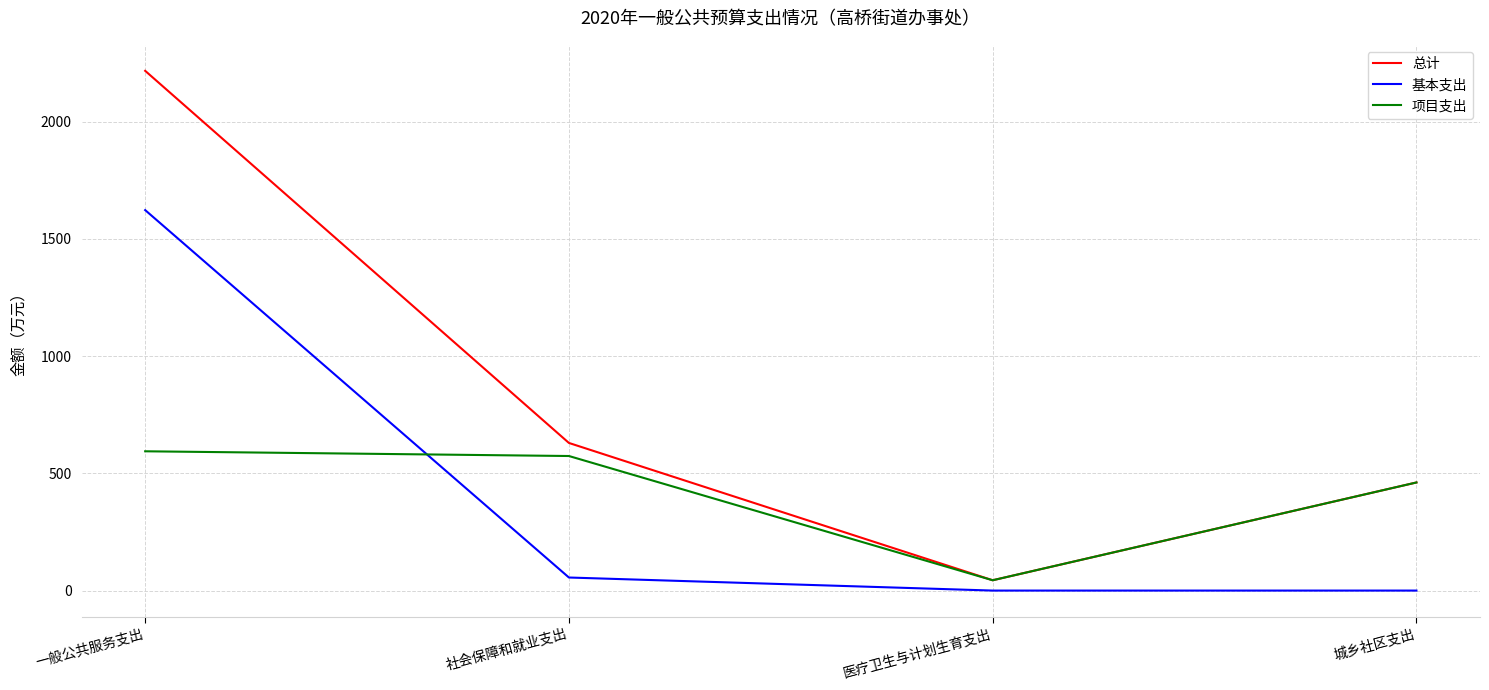

The 基本支出 series shows 55.7 at 社会保障和就业支出. True or false?

True